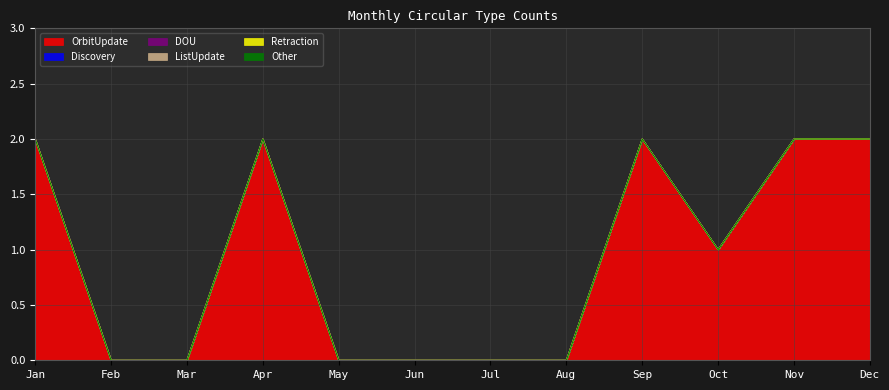

How many categories are shown in the chart?

12